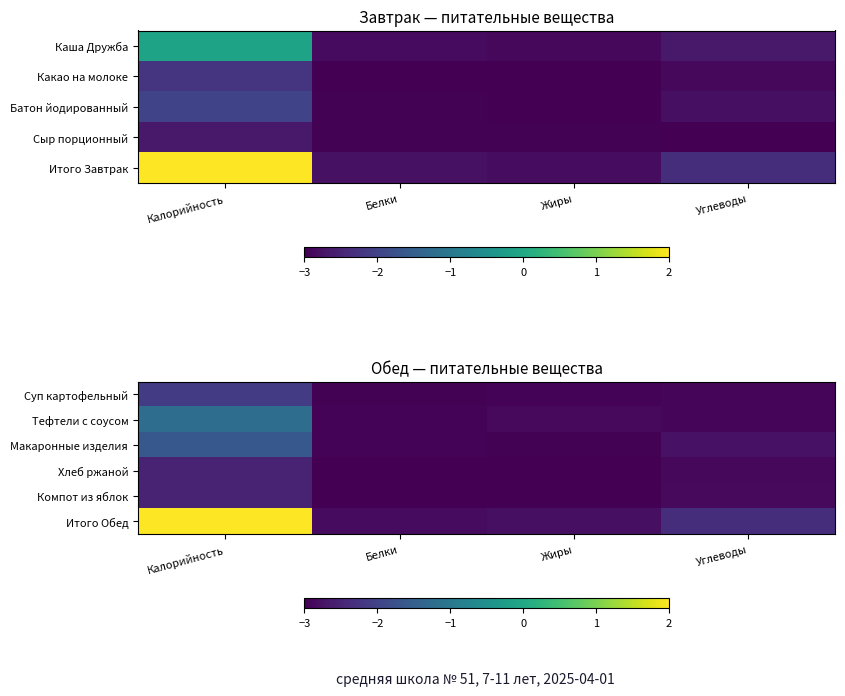

How many data points does each series have?

4